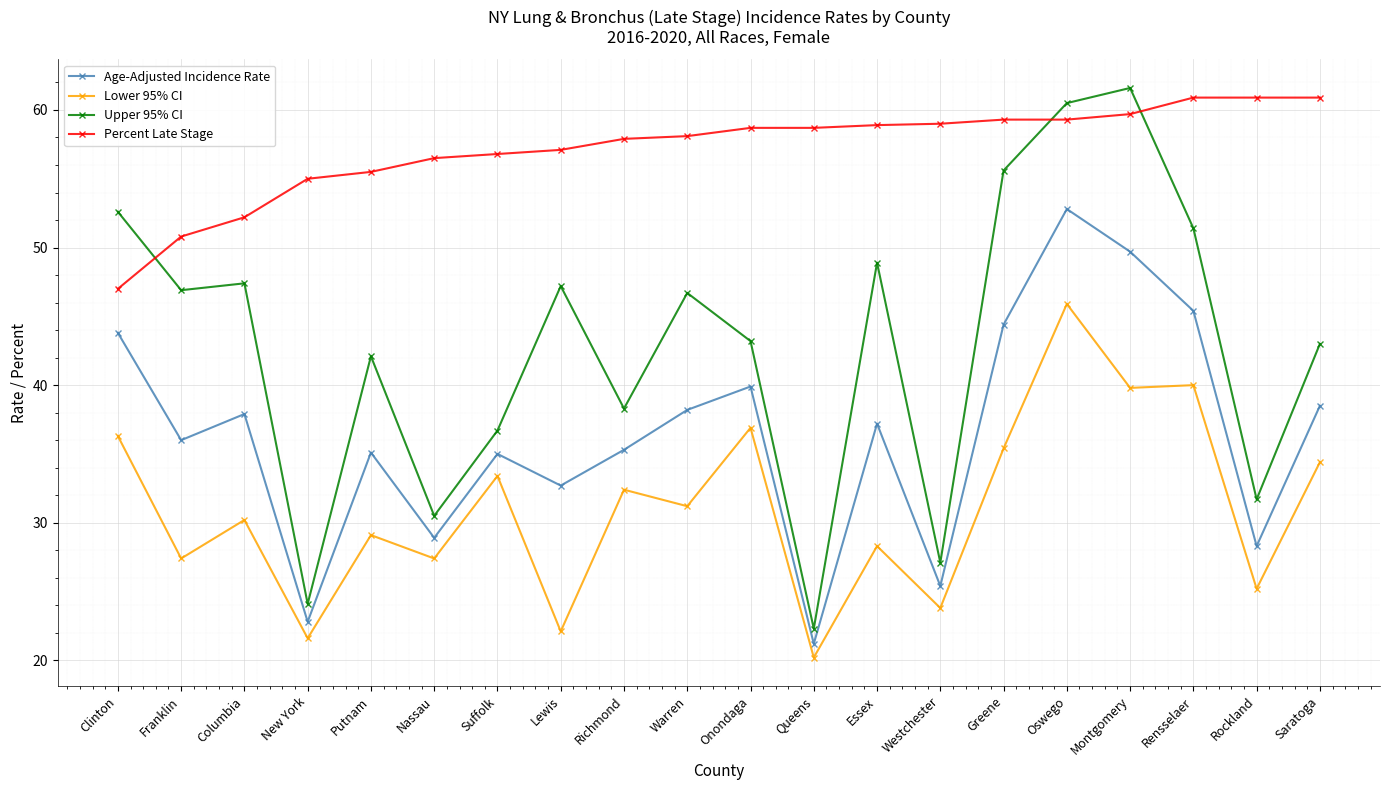

What is the label of the 16th point from the left?

Oswego